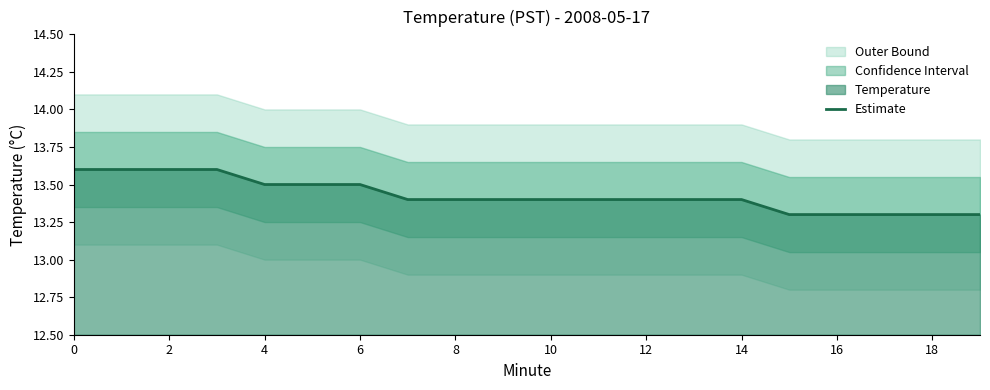

At which label is the value closest to 13?

15